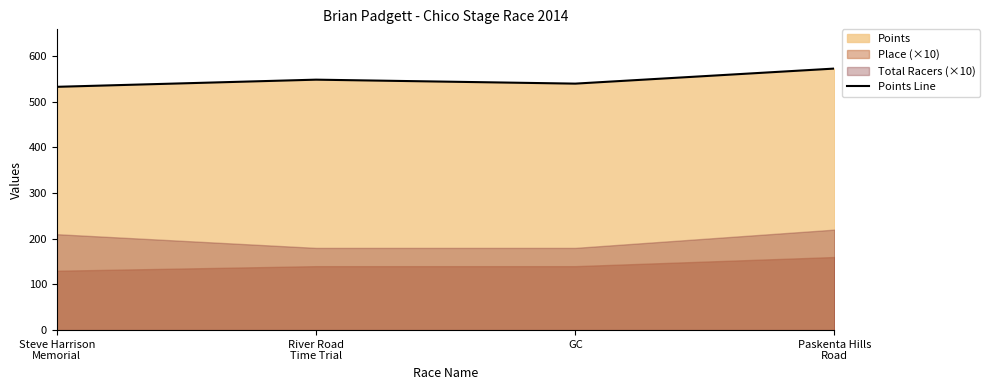

What is the label of the 1st point from the left?

Steve Harrison
Memorial